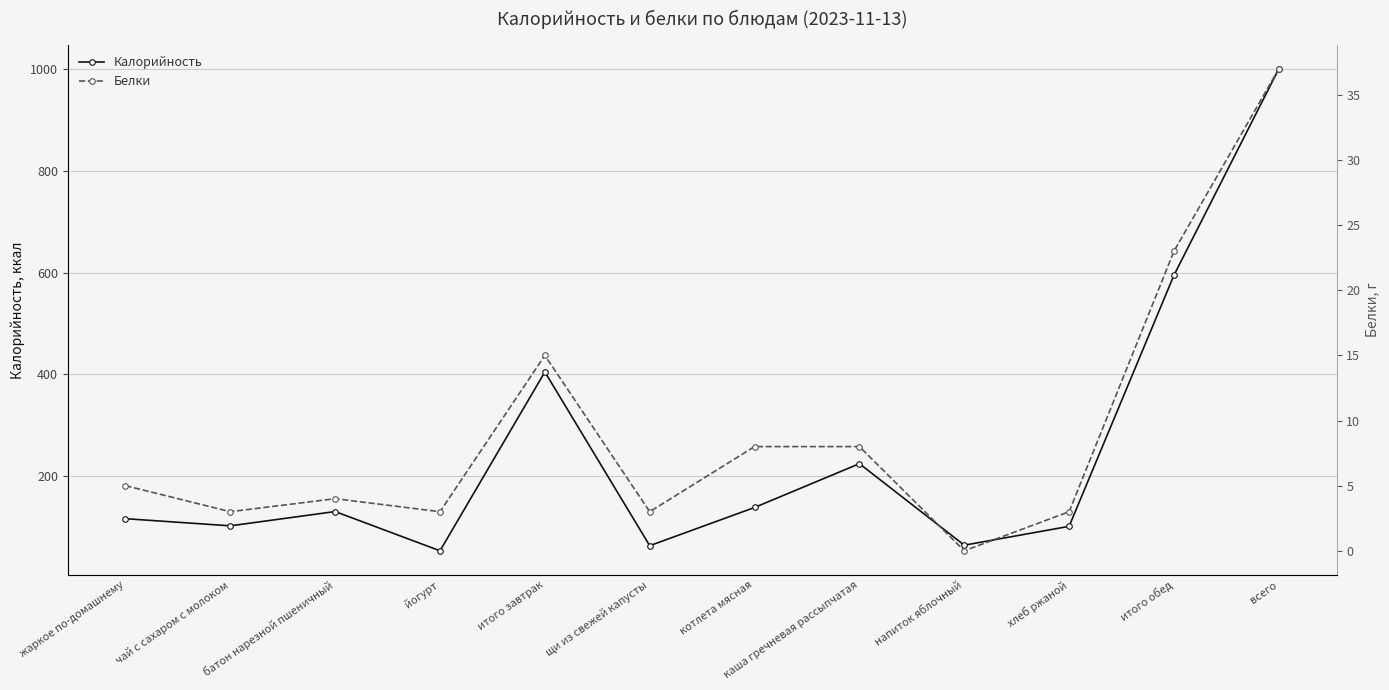

What is the sum of all Калорийность values?

3000